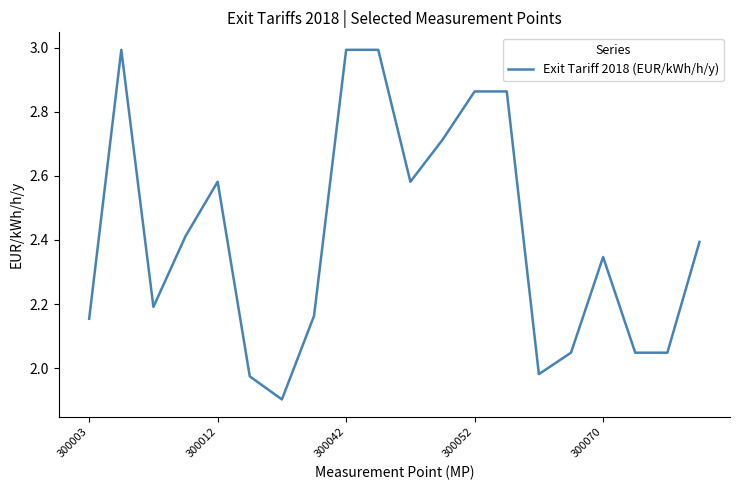

What is the greatest value displayed?

3.0